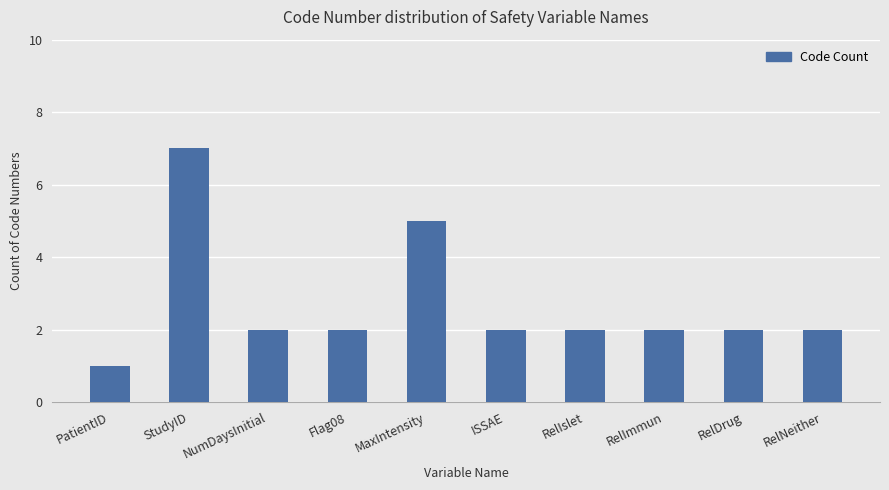

What is the label of the 8th bar from the left?

RelImmun